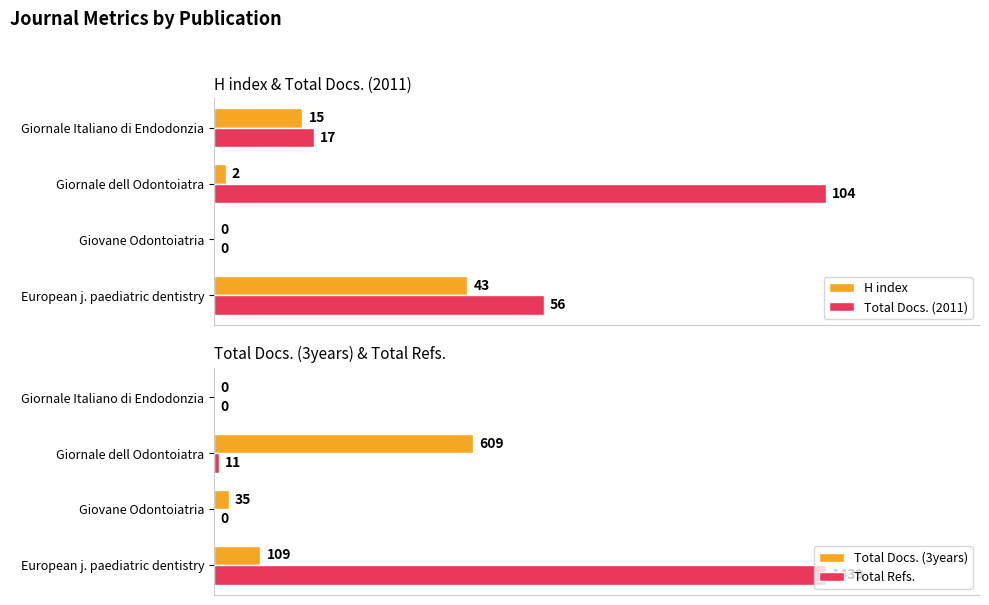

At which label is Total Refs. closest to 719?

Giornale dell Odontoiatra